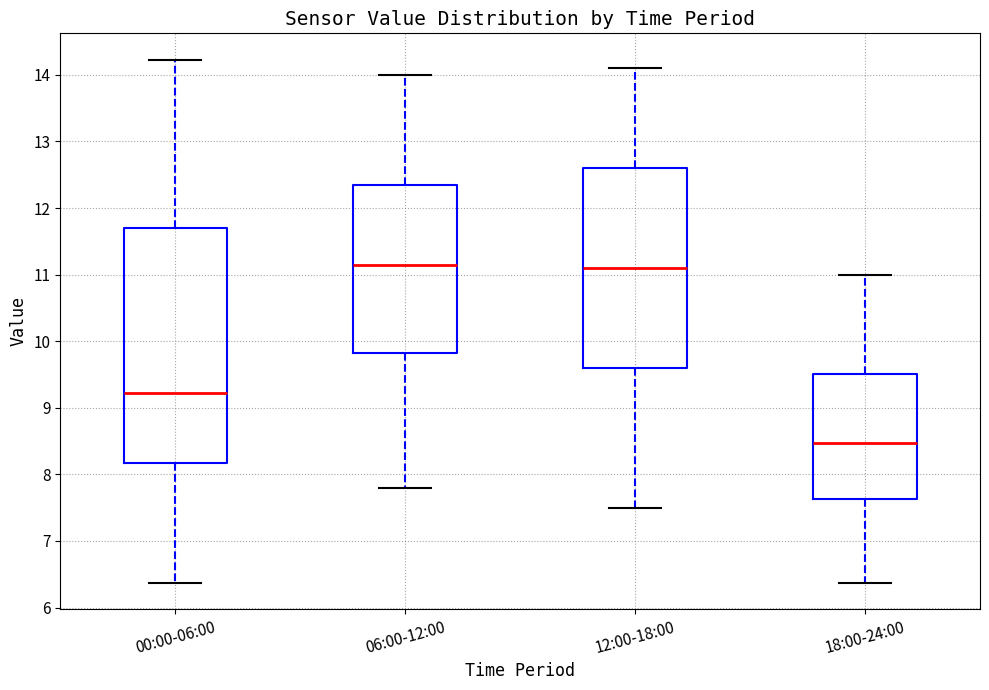

Where is the lower edge of the box for 12:00-18:00 on the y-axis? The values are not printed on the chart, so give them approximately, as read against the axis.

9.6